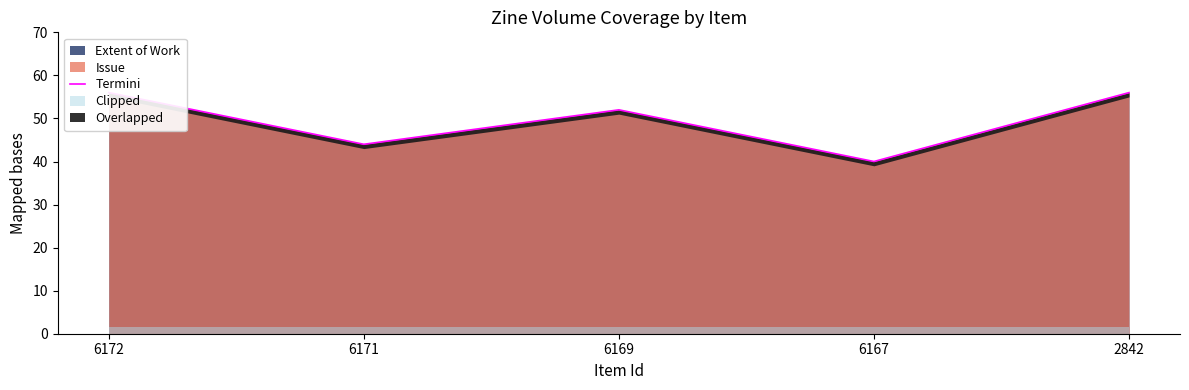

How many categories are shown in the chart?

5